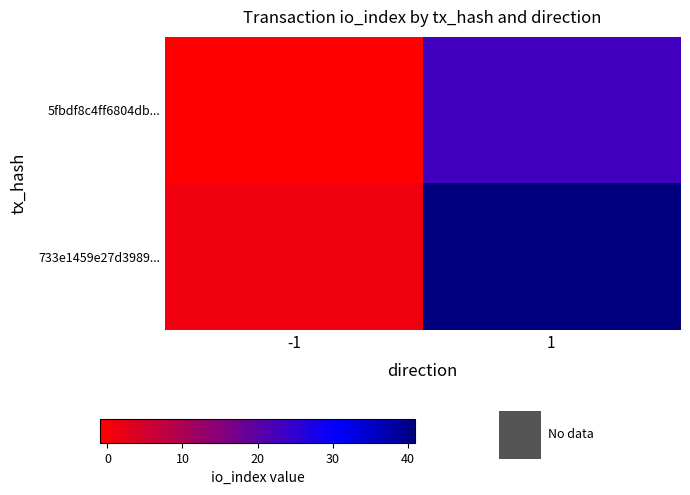

Rank the series by their maximum value, from highest to lowest.

733e1459e27d3989..., 5fbdf8c4ff6804db...